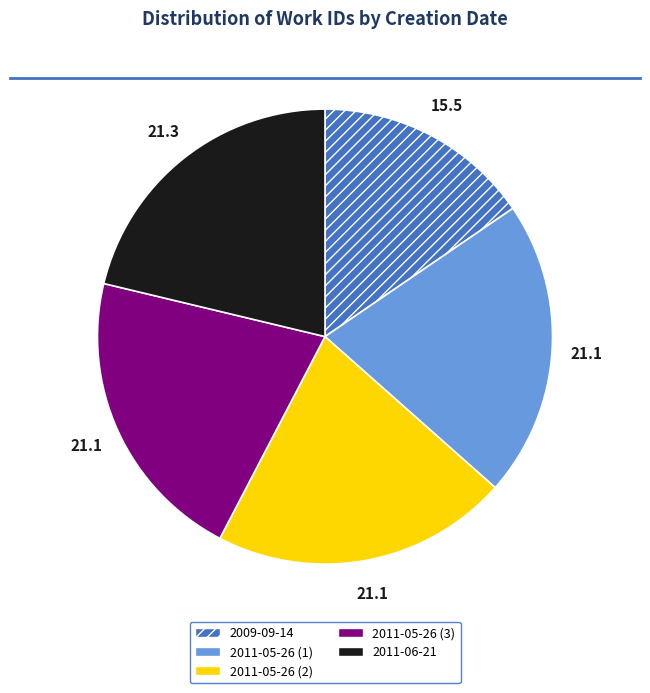

Count the number of slices in the pie.

5